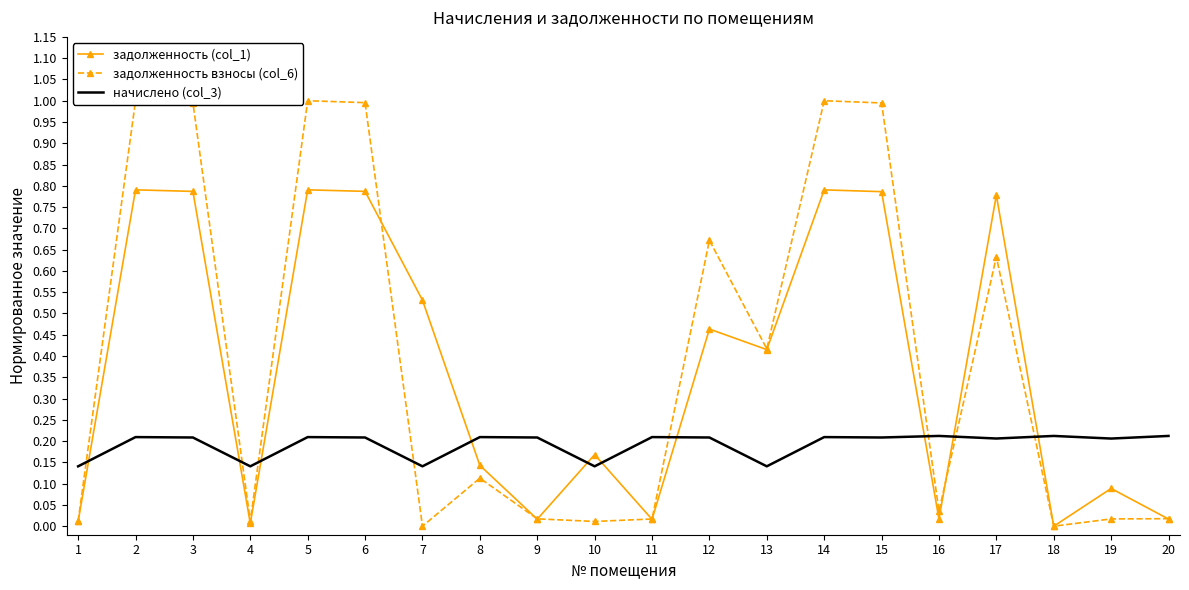

Count the number of categories in the chart.

20